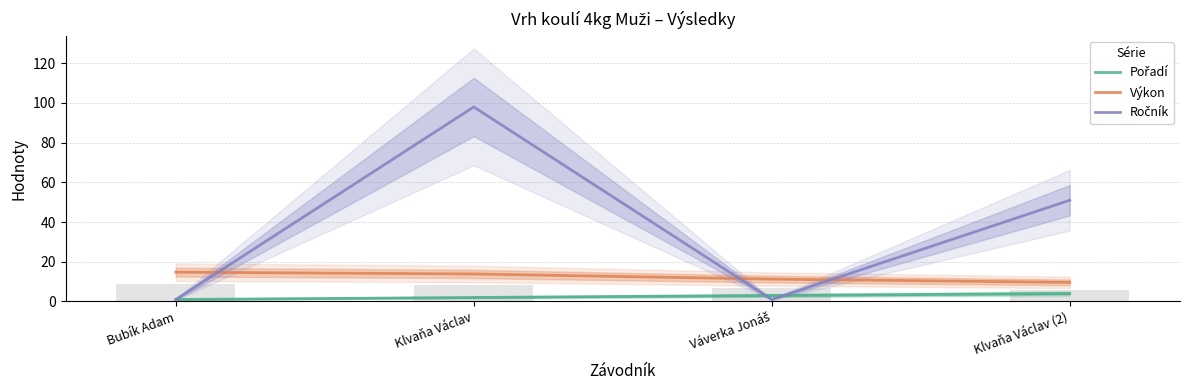

Reading left to right, transcribe all the data shown in this chart.

Pořadí: 1.0	2.0	3.0	4.0
Výkon: 14.8	13.8	11.3	9.6
Ročník: 1.0	98.0	1.0	51.0